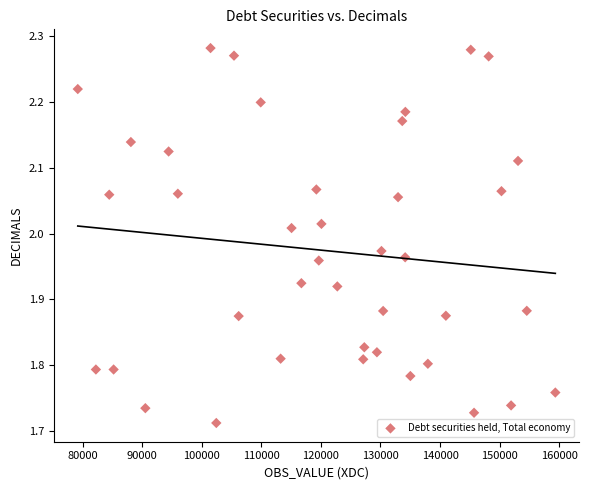

What is the range of Y values (max minus min)?

0.6